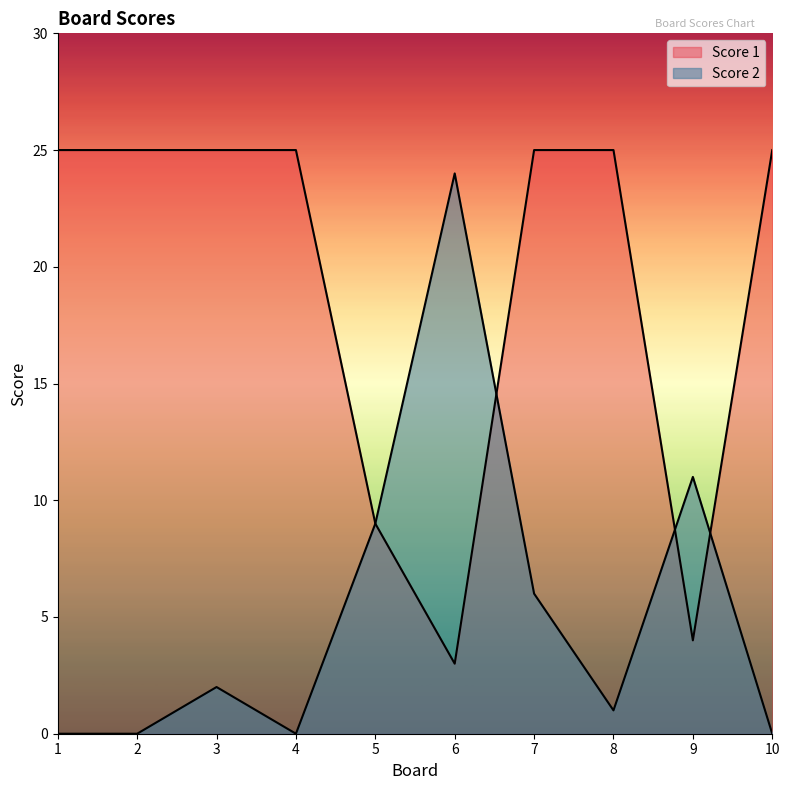

What is the difference between the maximum and second lowest values in the Score 2 series?

24